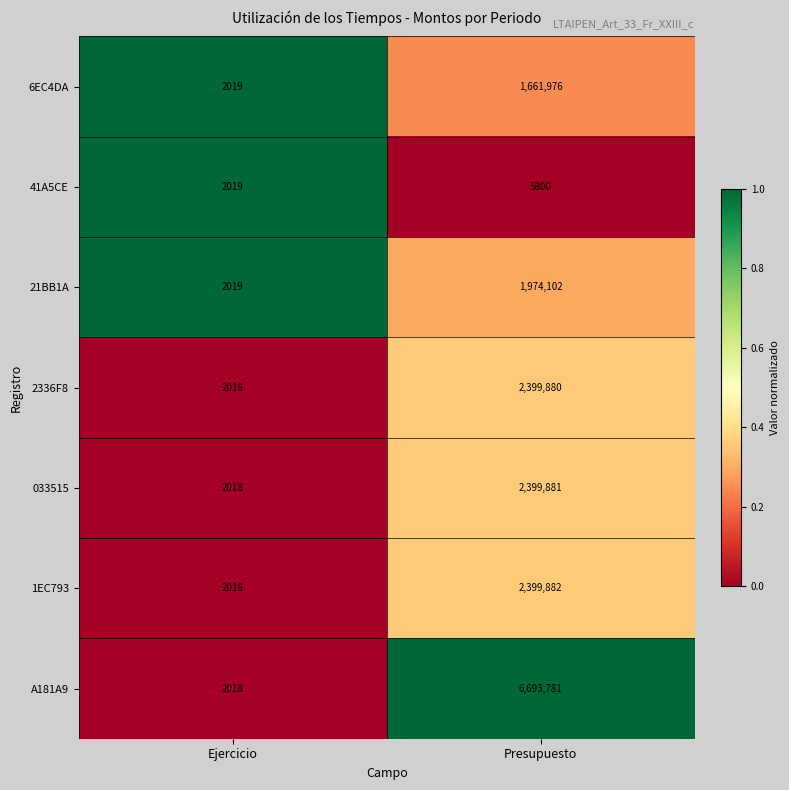

What is the smallest value displayed?

2018